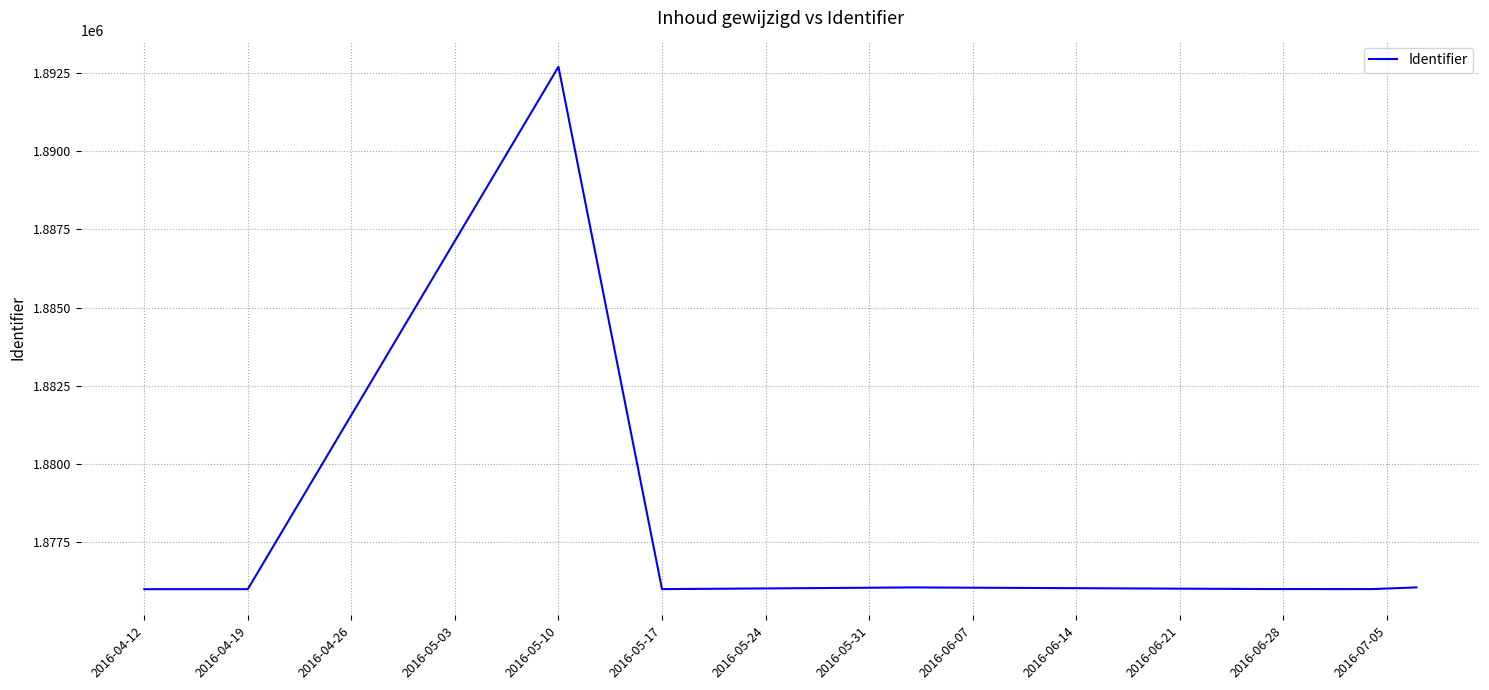

What is the average value?

1878107